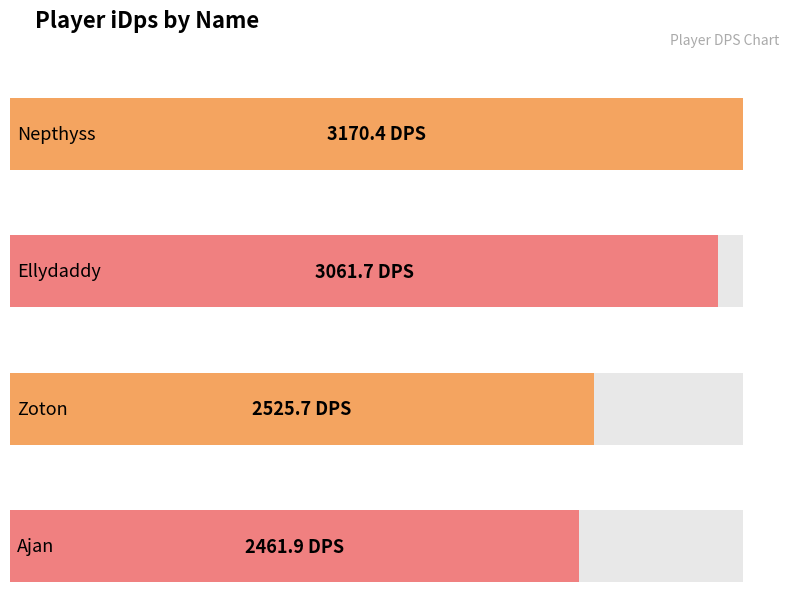

True or false: the data shows 2461.9 at Ajan.

True